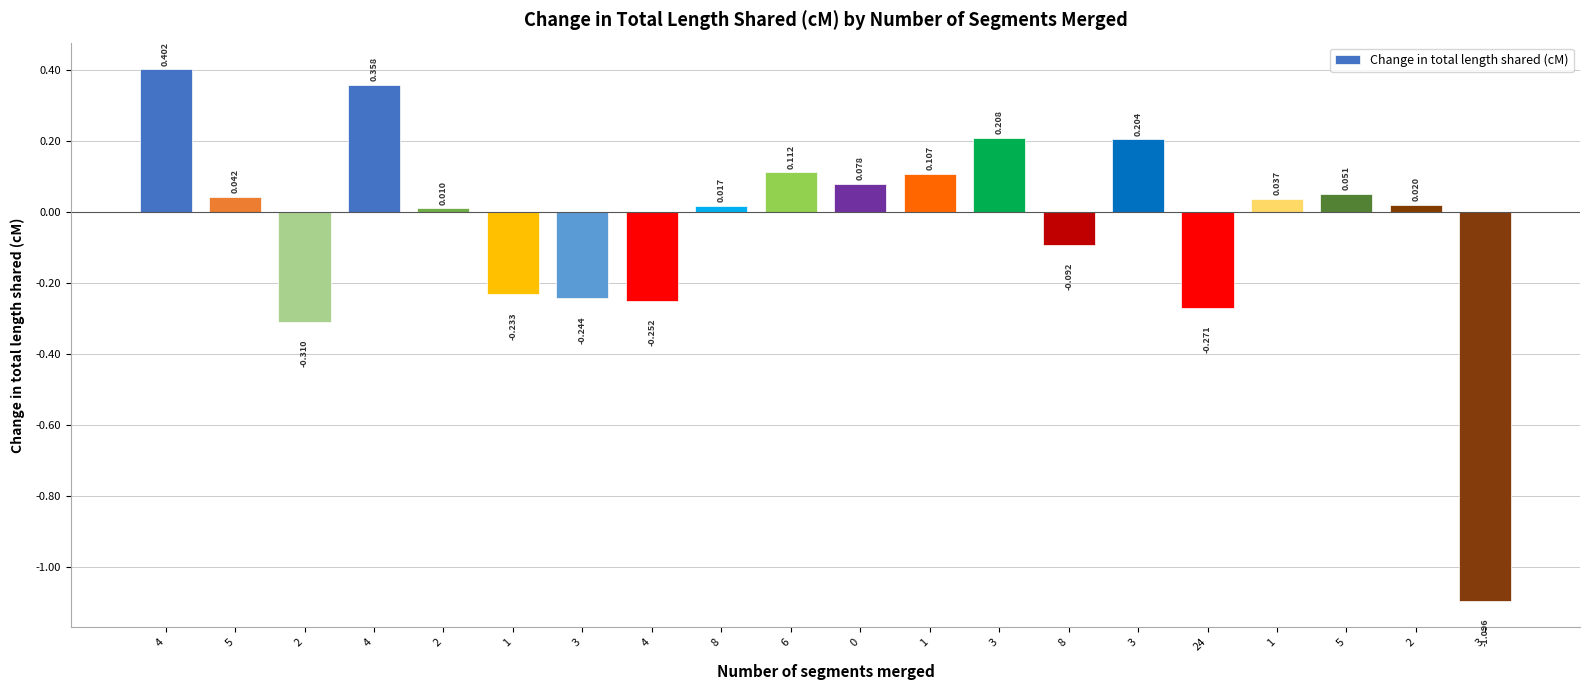

Rank the categories by value from highest to lowest.

4, 4, 3, 3, 6, 1, 0, 5, 5, 1, 2, 8, 2, 8, 1, 3, 4, 24, 2, 3